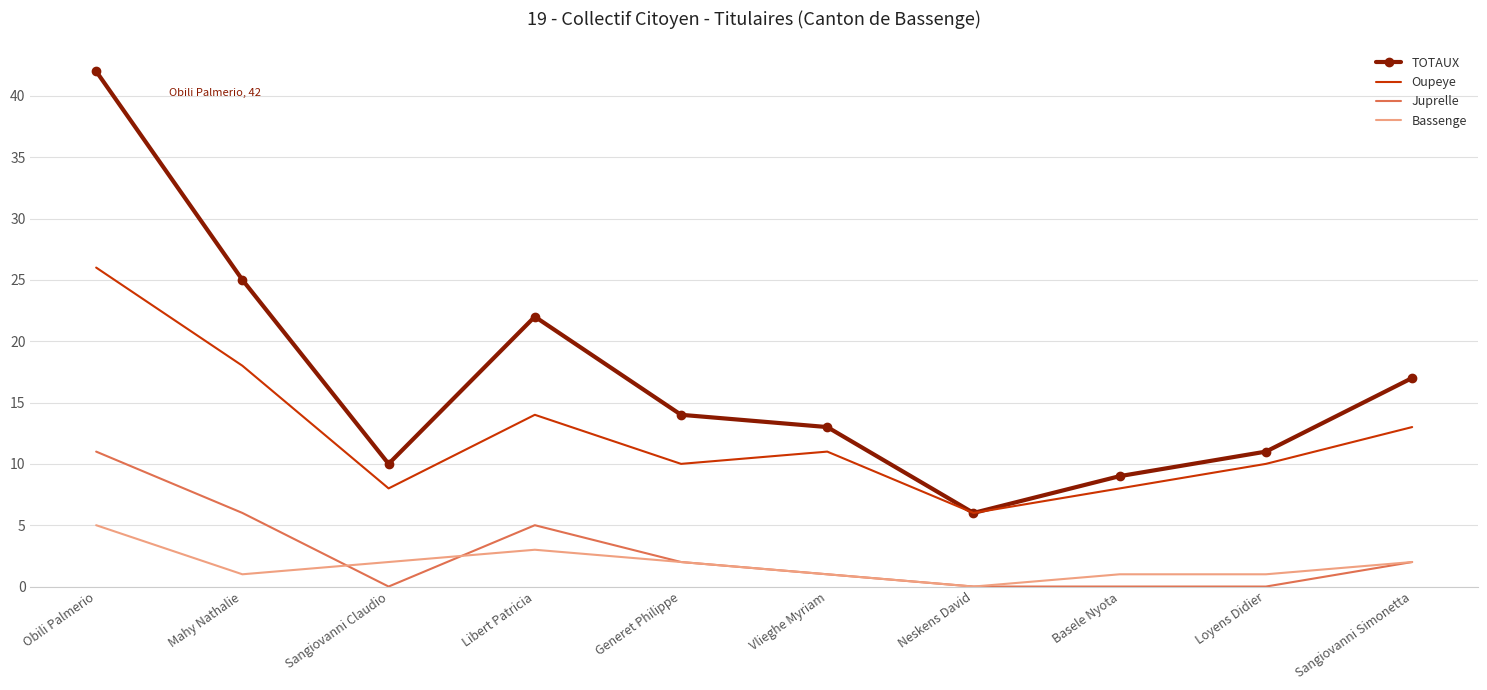

In TOTAUX, how many points are lower than both neighbors (excluding endpoints)?

2